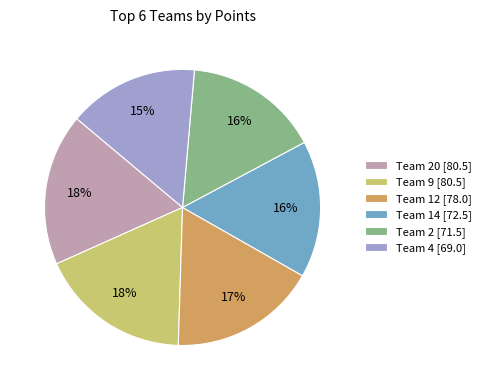

Is it true that Team 9 [80.5] is 30% of the pie?

False